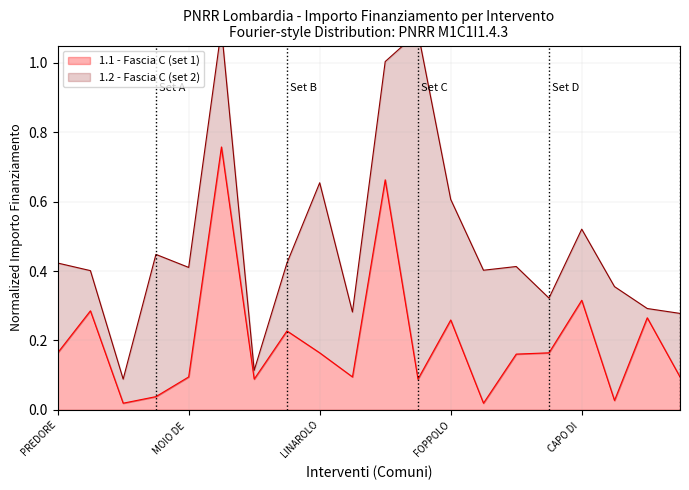

True or false: 1.1 - Fascia C (set 1) has a value of 0.0 at MOIO DE .

False